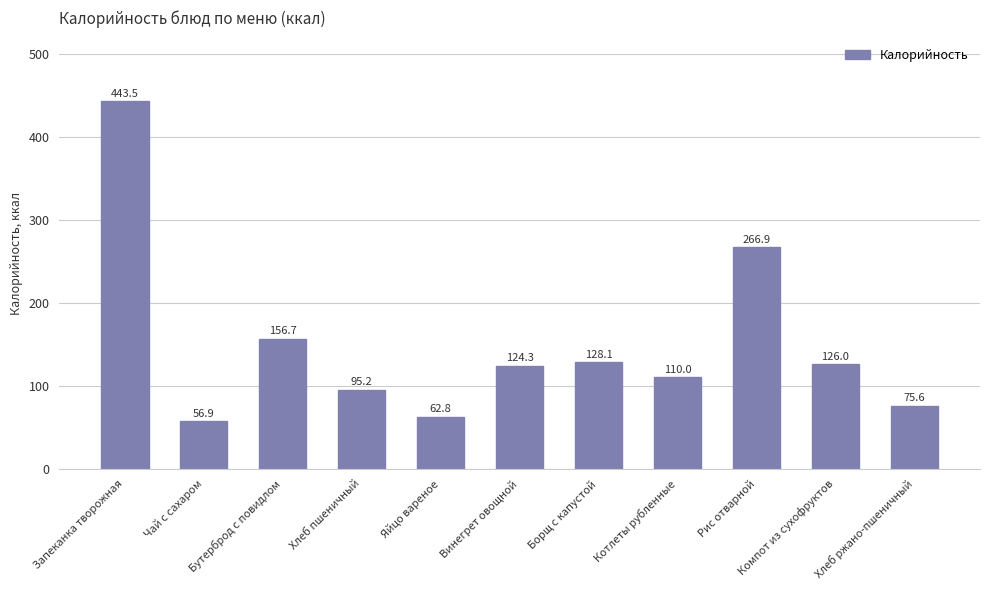

How many data points does each series have?

11